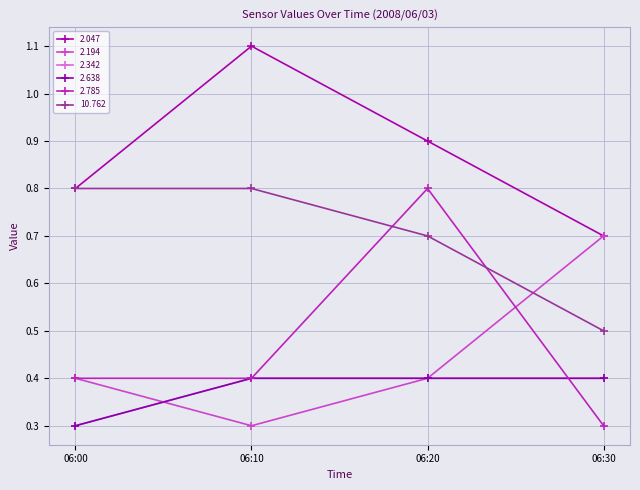

True or false: 2.047 and 2.194 cross at least once.

False